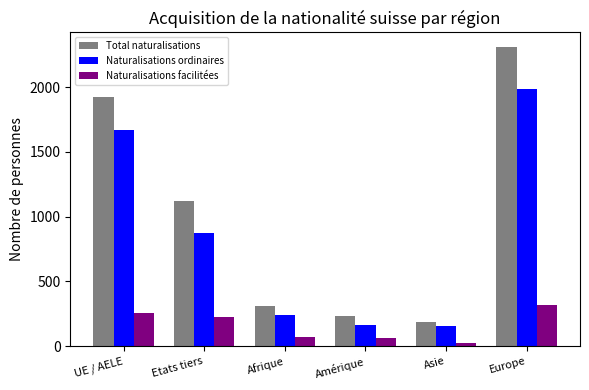

Does the chart contain any negative values?

No